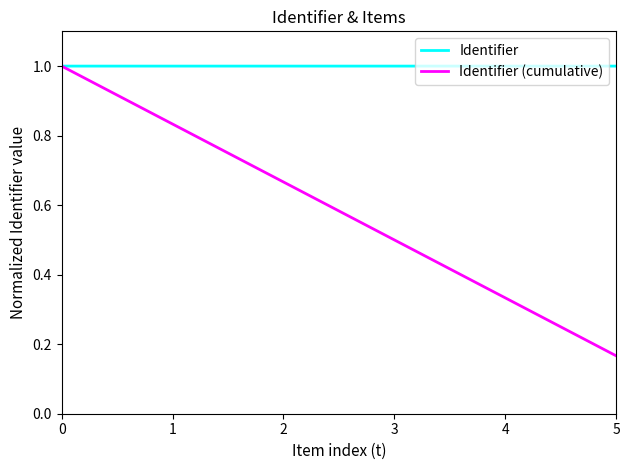

Is it true that Identifier equals 1.0 at 0?

True